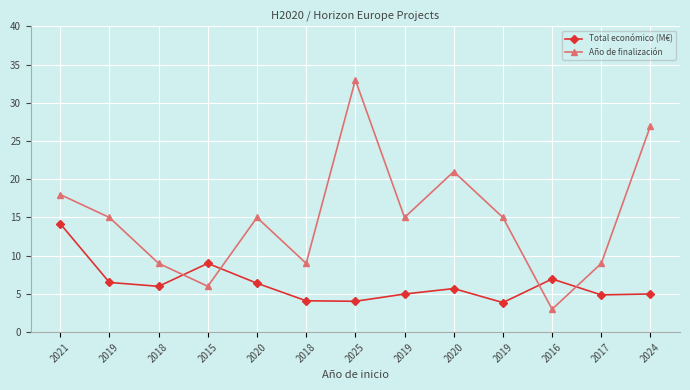

Rank the series at 2024 from lowest to highest value.

Total económico (M€), Año de finalización